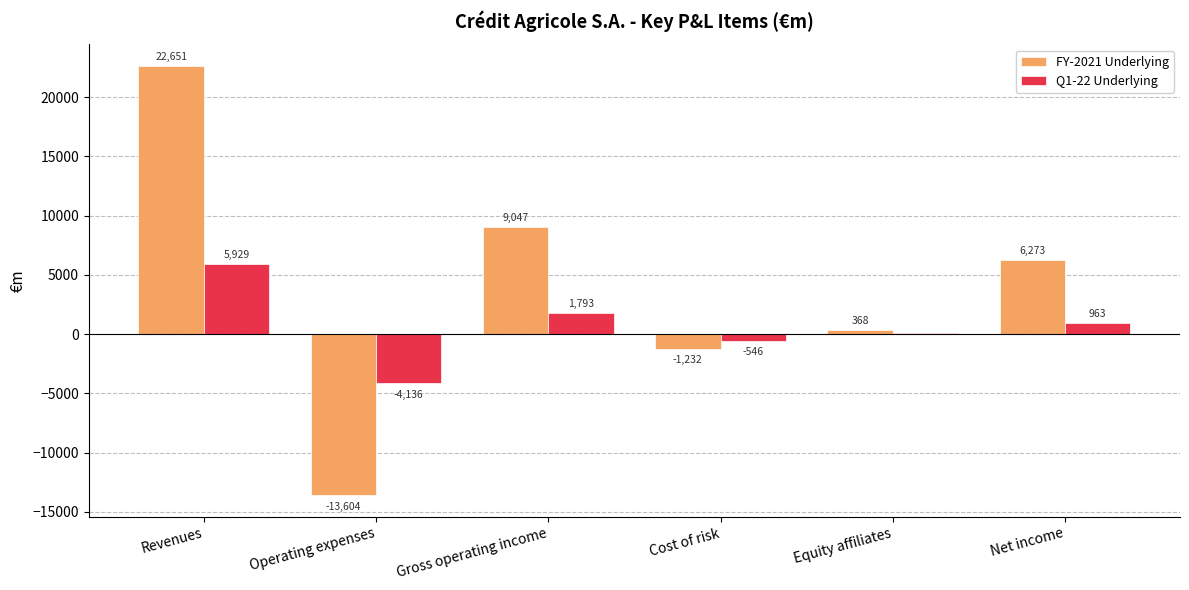

Is the value of Q1-22 Underlying at Revenues greater than the value of FY-2021 Underlying at Operating expenses?

Yes